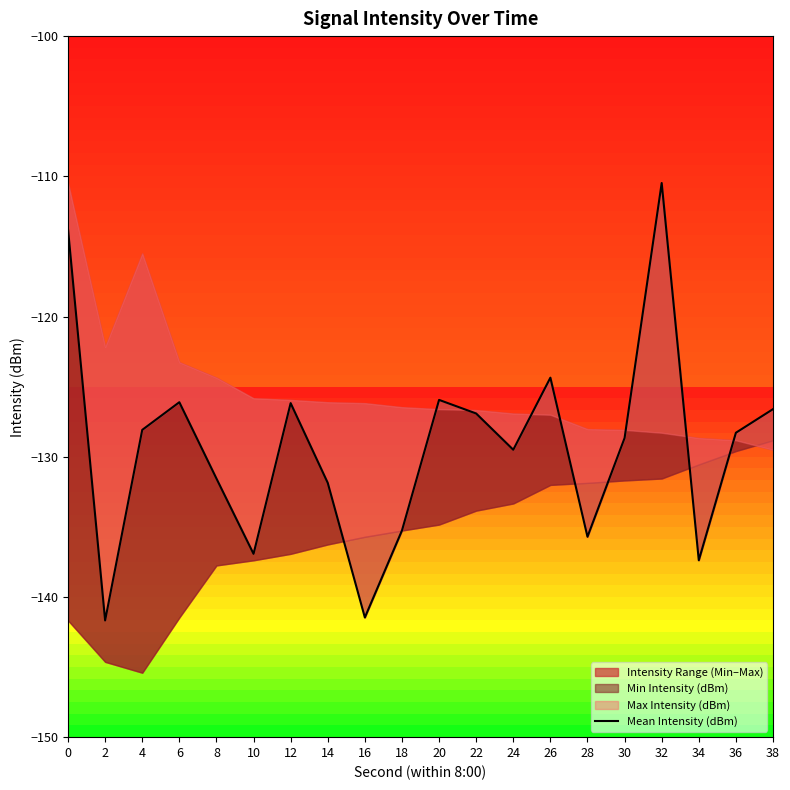

Where is the first local minimum?

2